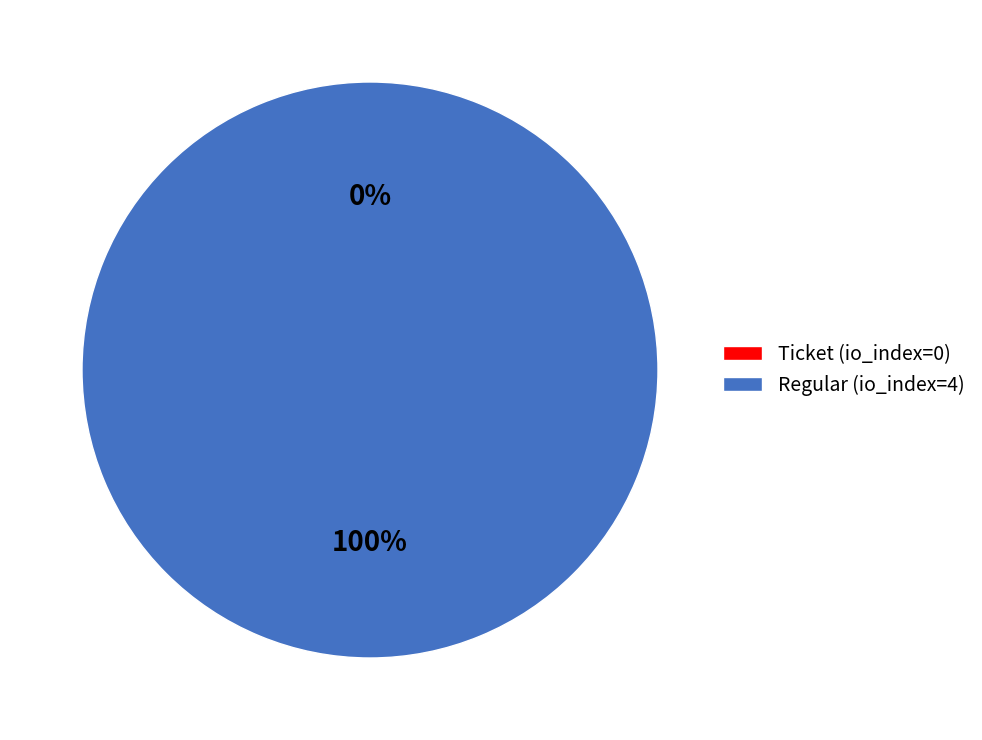

To the nearest percent, what is the difference between the largest and smallest slice percentages?

100%